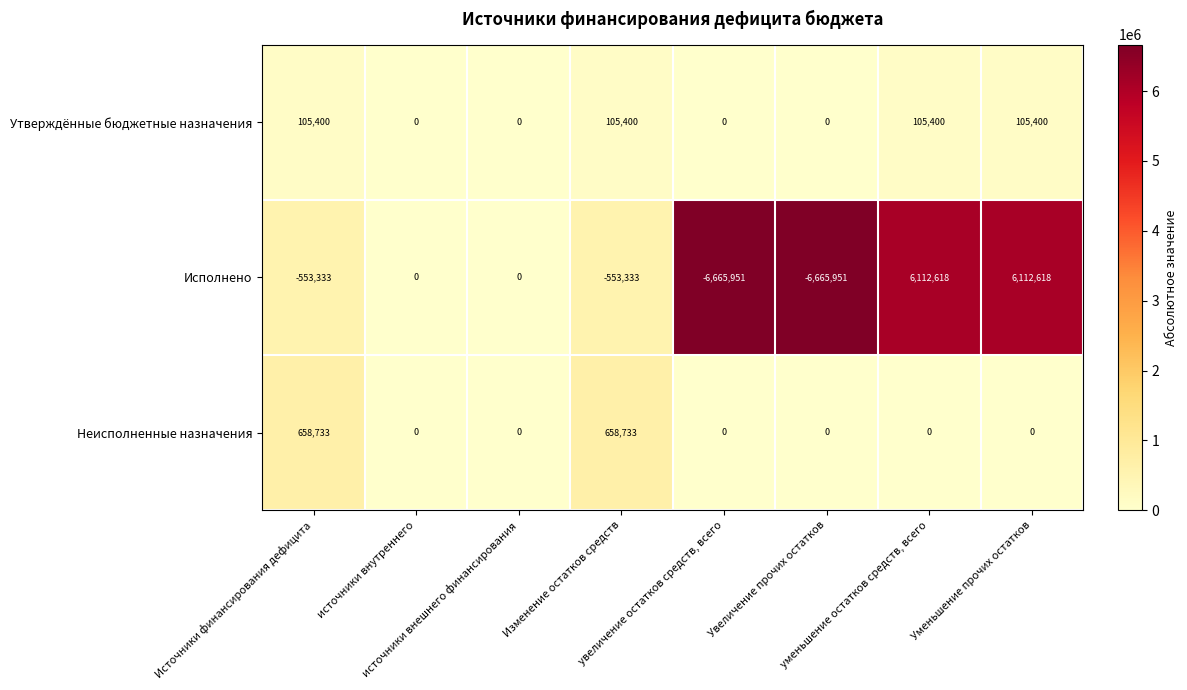

Which series has the largest total across all categories?

Неисполненные назначения